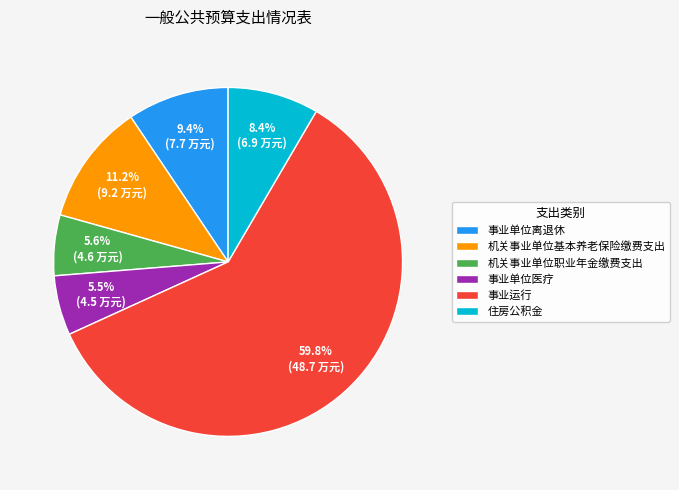

How many segments does this pie chart have?

6